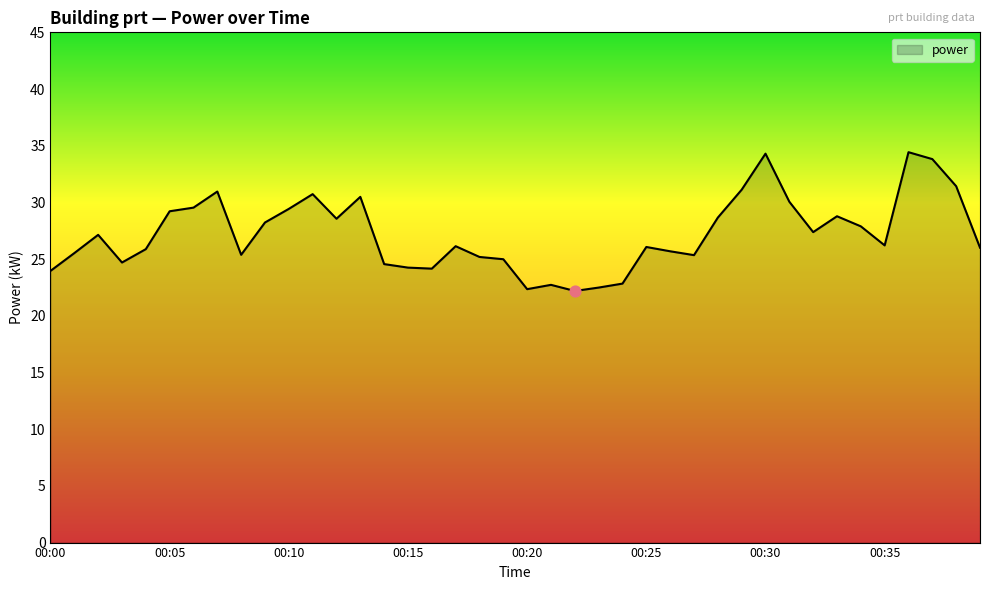

What is the smallest value displayed?

22.2